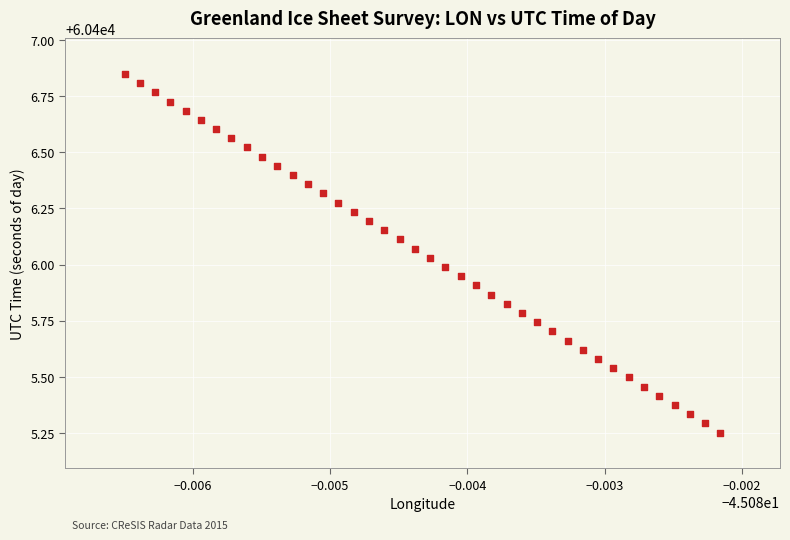

What is the range of Y values (max minus min)?

1.6